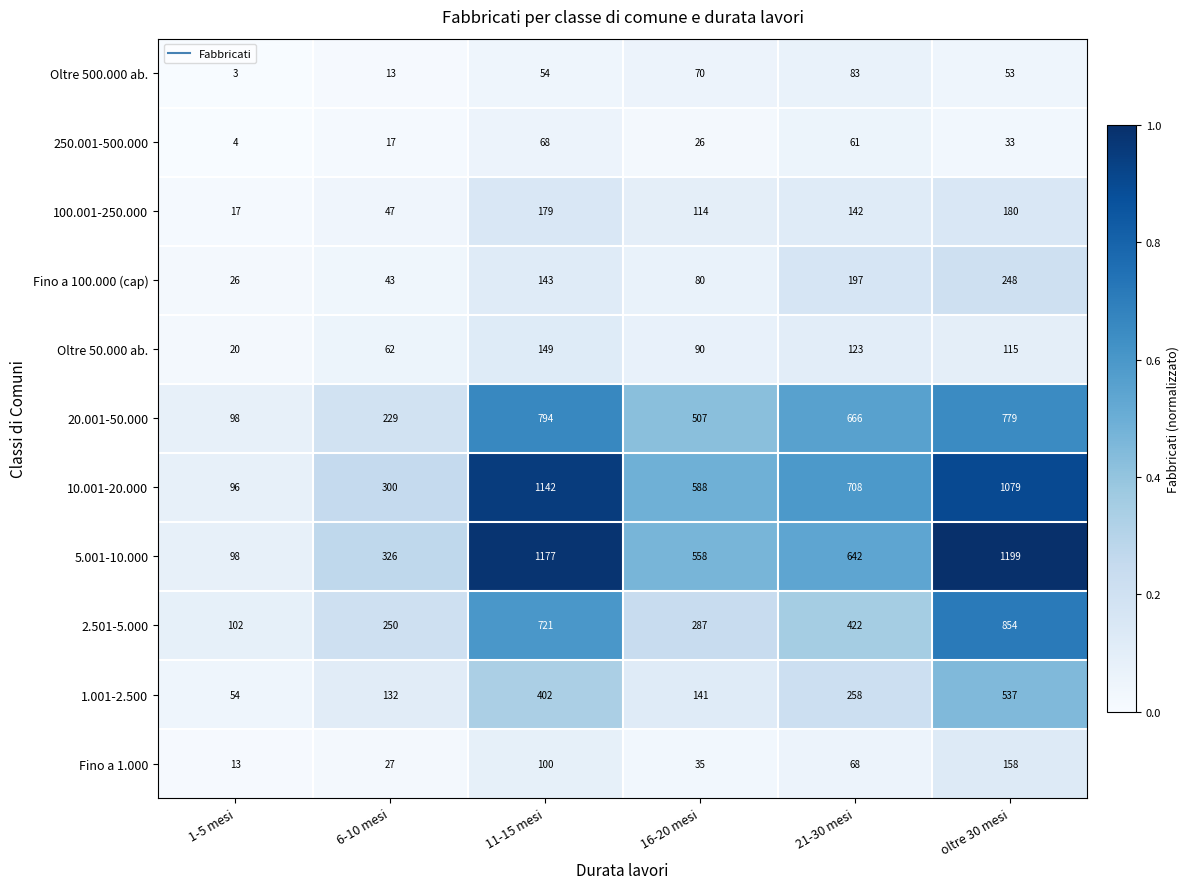

True or false: 10.001-20.000 has a value of 588 at 16-20 mesi.

True